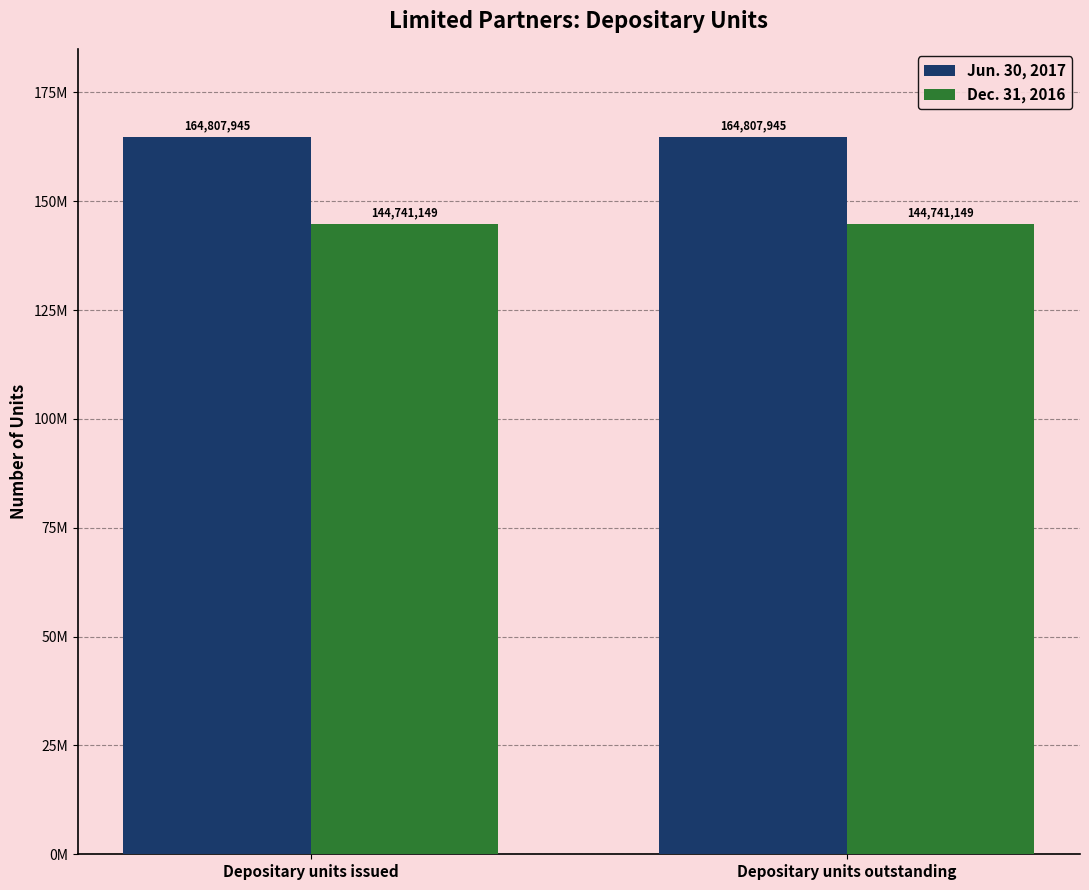

The value of Dec. 31, 2016 at Depositary units outstanding is 222075548. True or false?

False